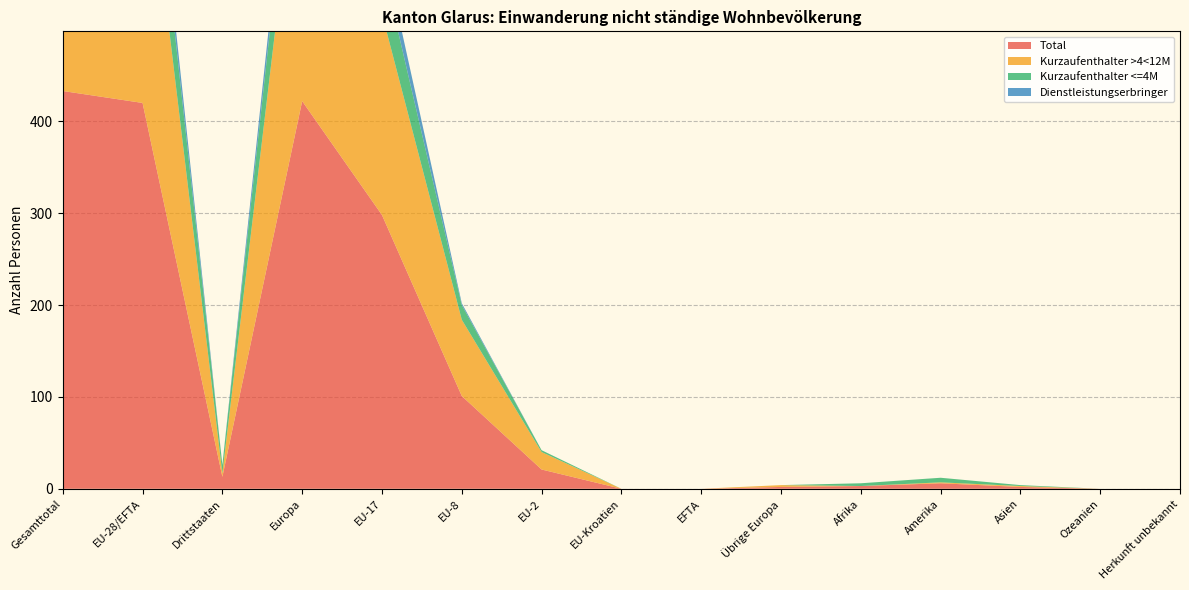

Reading left to right, what are all the values shown in this chart?

Total: 433	420	13	422	298	101	21	0	0	2	3	6	2	0	0
Kurzaufenthalter >4<12M: 325	321	4	323	219	83	19	0	0	2	0	1	1	0	0
Kurzaufenthalter <=4M: 83	74	9	74	56	16	2	0	0	0	3	5	1	0	0
Dienstleistungserbringer: 25	25	0	25	23	2	0	0	0	0	0	0	0	0	0